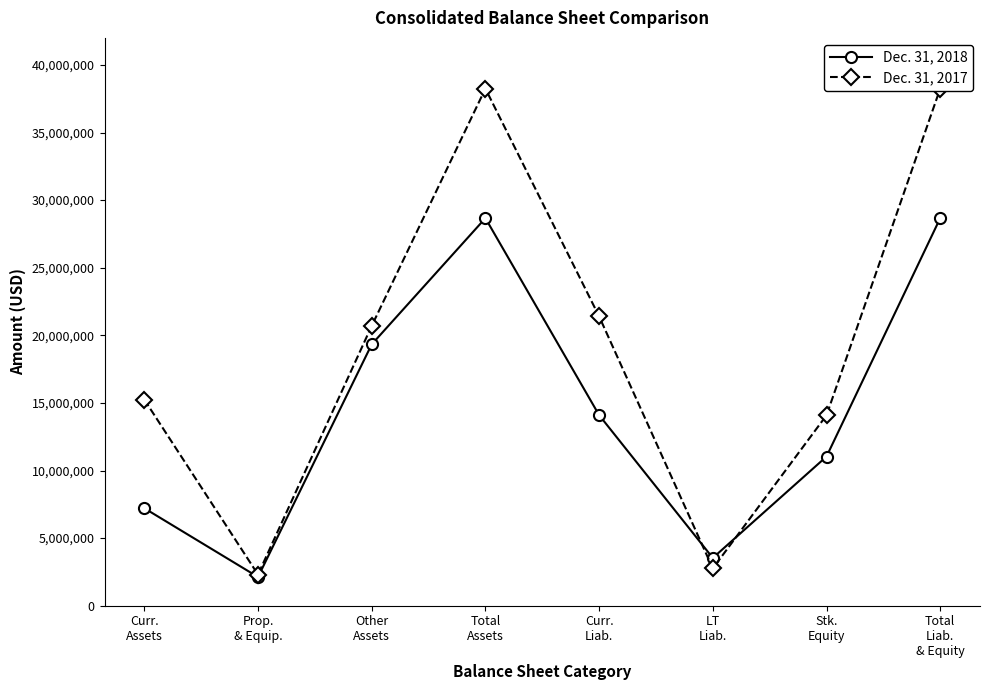

After their last crossing, which series has the higher values: Dec. 31, 2018 or Dec. 31, 2017?

Dec. 31, 2017